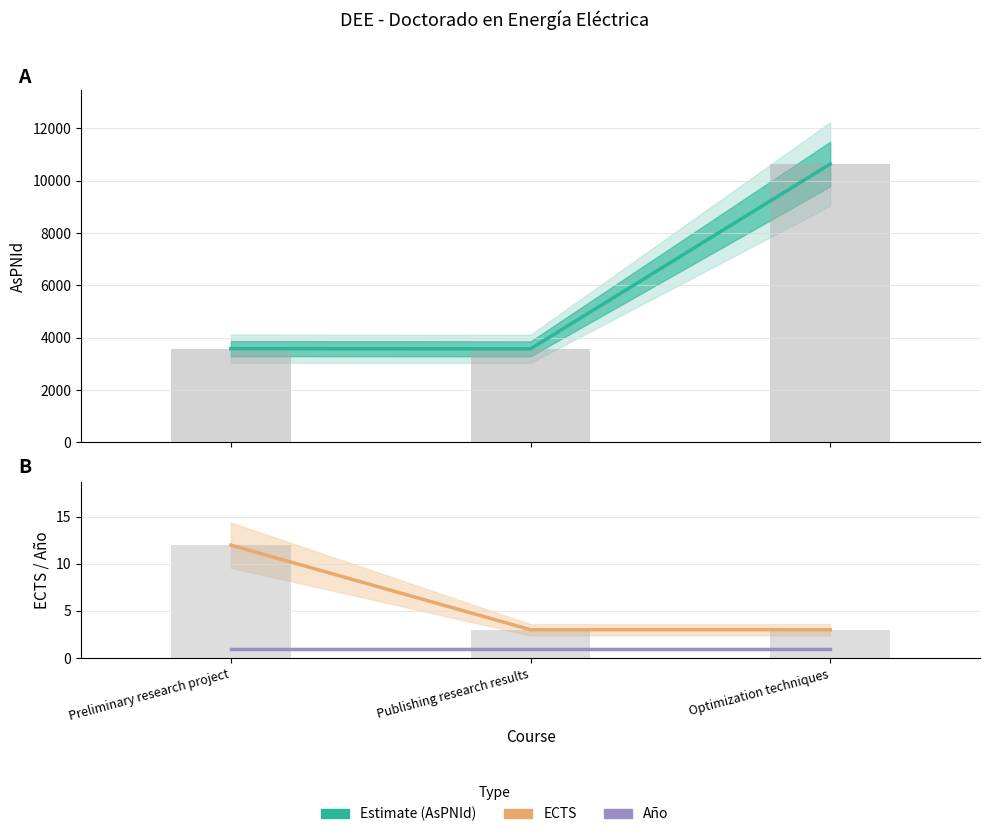

Read the AsPNId value at Publishing research results.

3574